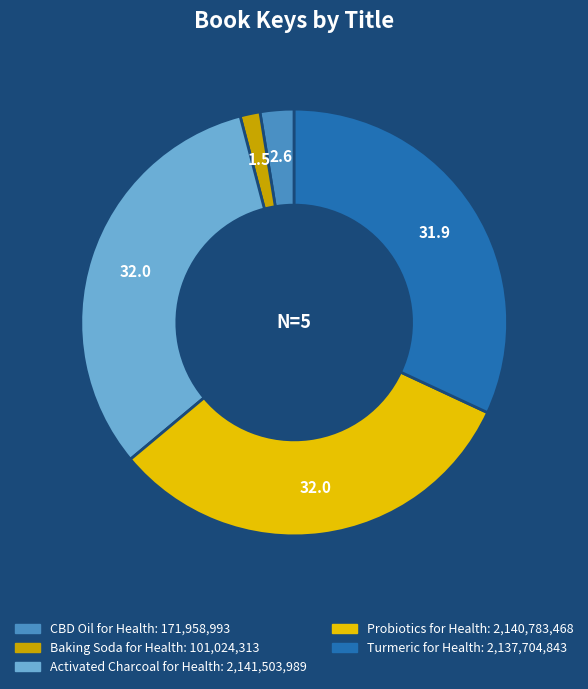

The Probiotics for Health slice represents 21% of the pie. True or false?

False